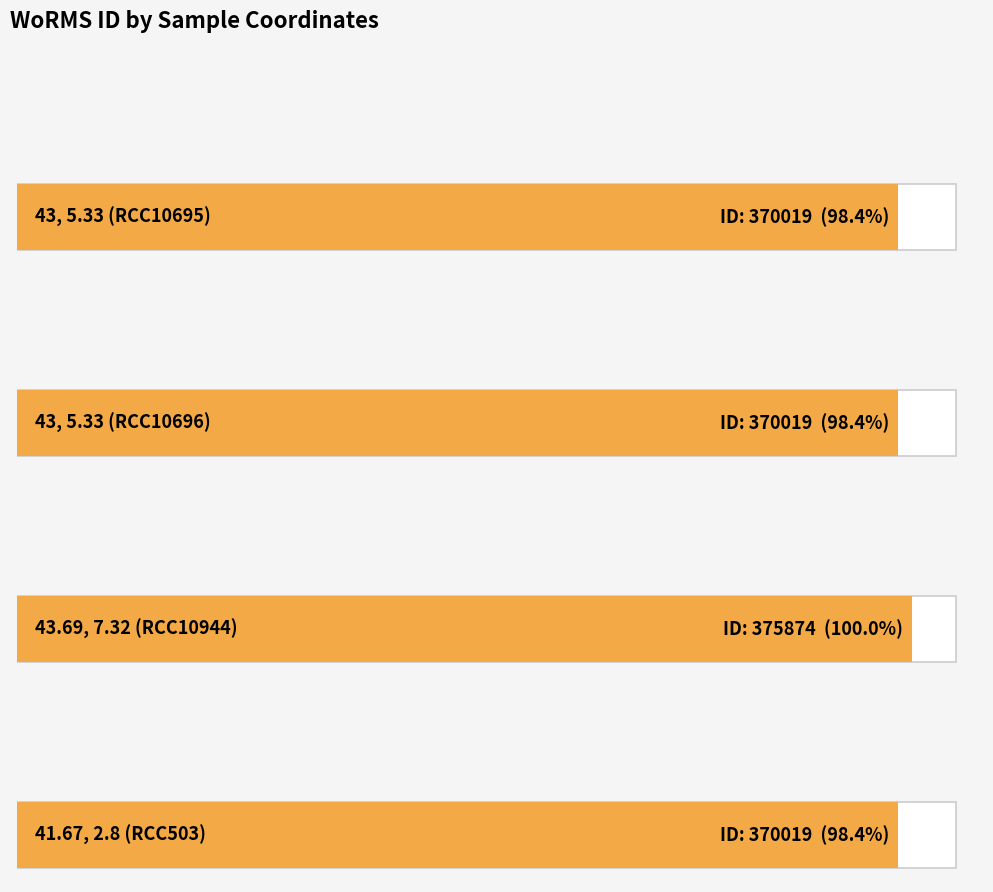

Count the values in the range 370019 to 375874.

4